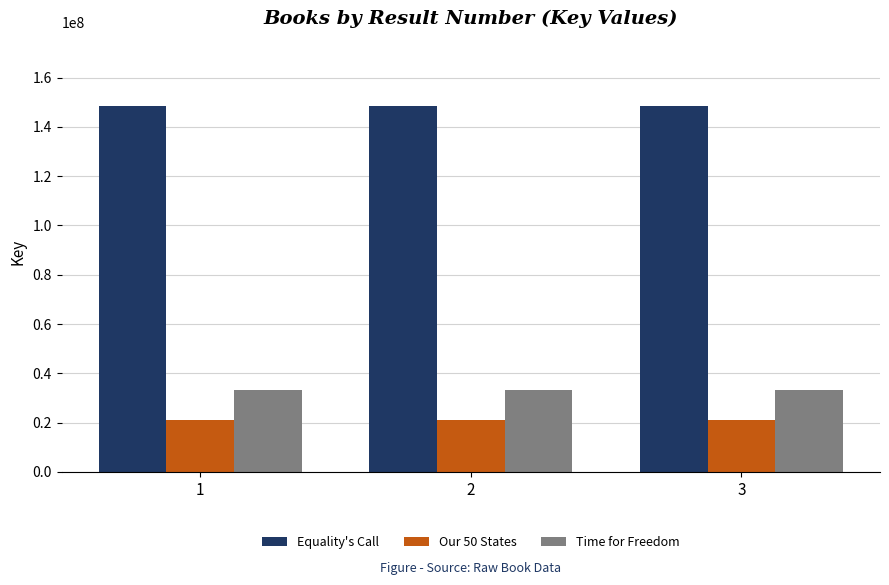

Reading left to right, transcribe all the data shown in this chart.

Equality's Call: 148569510	148569510	148569510
Our 50 States: 20939044	20939044	20939044
Time for Freedom: 33325377	33325377	33325377